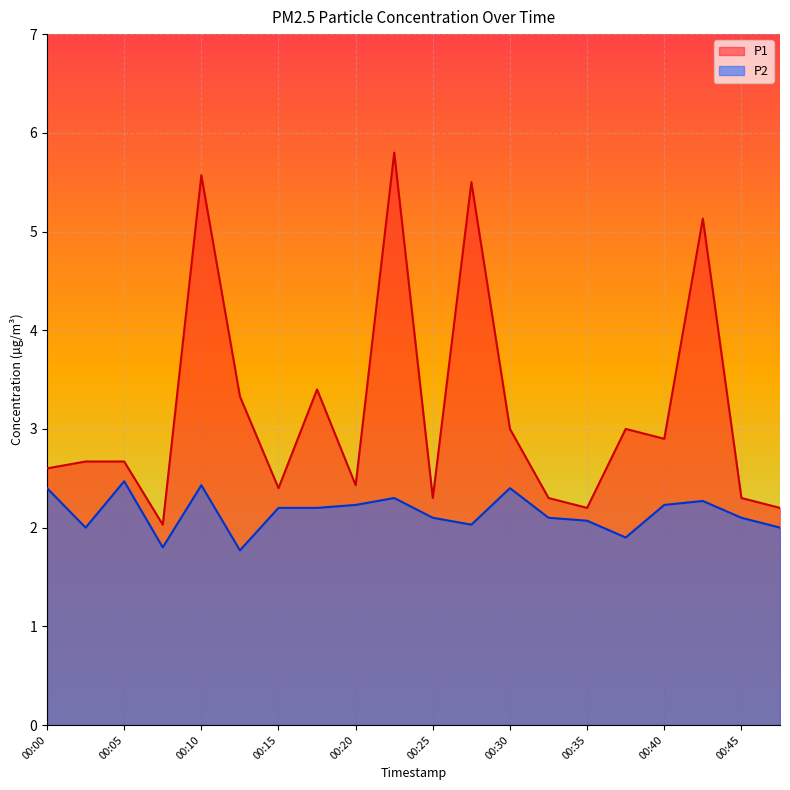

Is the value of P2 at 00:35 greater than the value of P1 at 00:32?

No